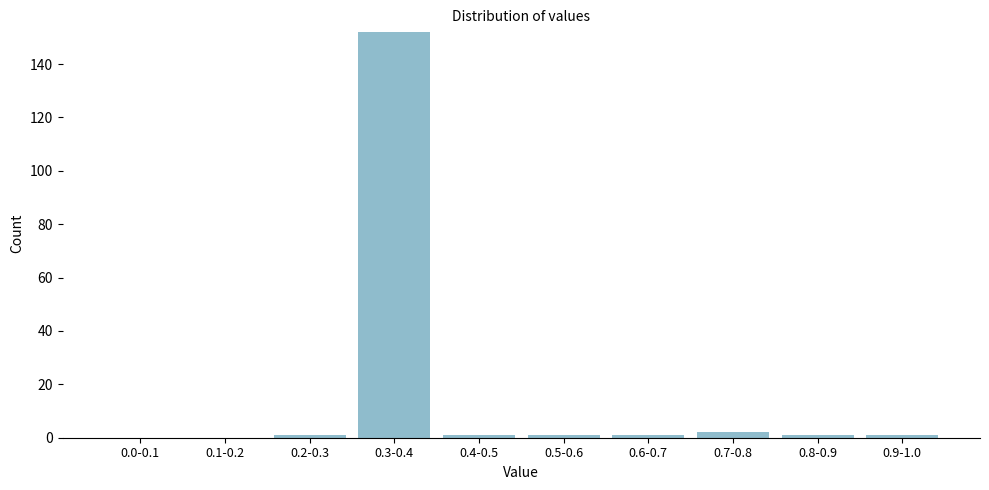

Reading right to left, what are all the values shown in this chart?

0.9-1.0=1	0.8-0.9=1	0.7-0.8=2	0.6-0.7=1	0.5-0.6=1	0.4-0.5=1	0.3-0.4=152	0.2-0.3=1	0.1-0.2=0	0.0-0.1=0